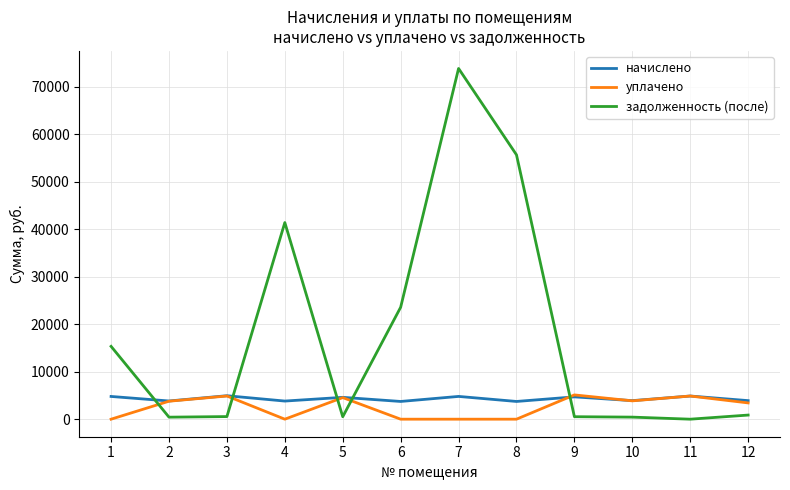

What is the average value of the начислено series?

4302.3